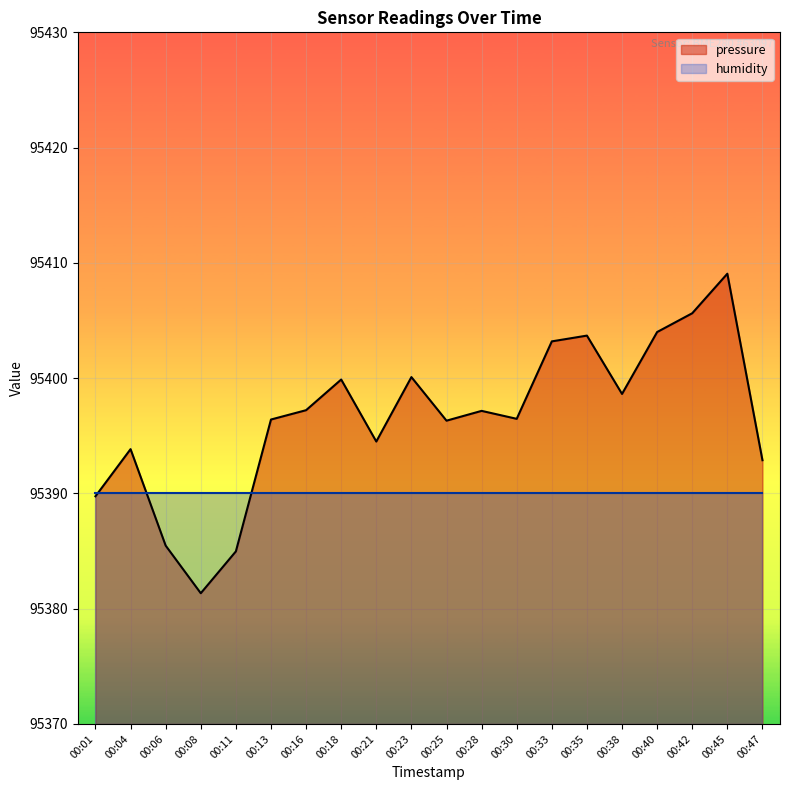

List the labels in order of value, largest first.

00:45, 00:42, 00:40, 00:35, 00:33, 00:23, 00:18, 00:38, 00:16, 00:28, 00:30, 00:13, 00:25, 00:21, 00:04, 00:47, 00:01, 00:06, 00:11, 00:08